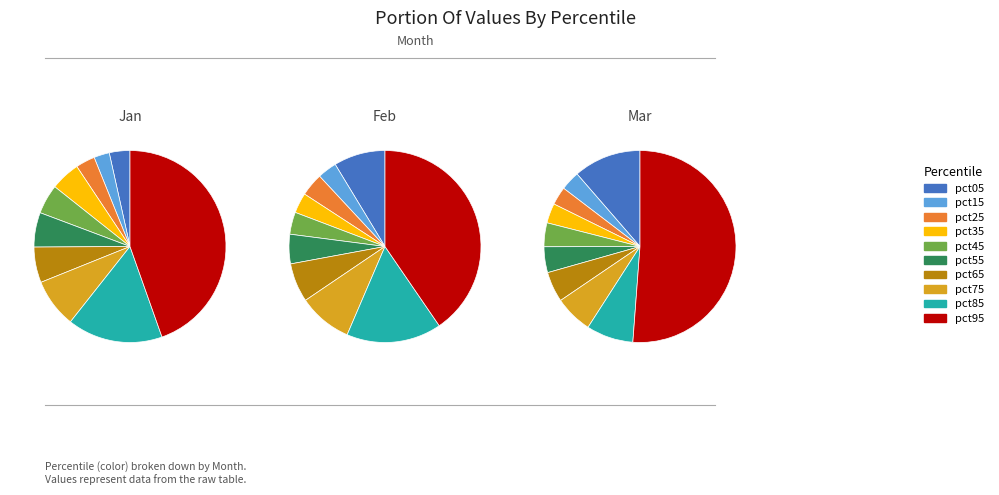

Is there any slice that represents more than half of the pie?

No